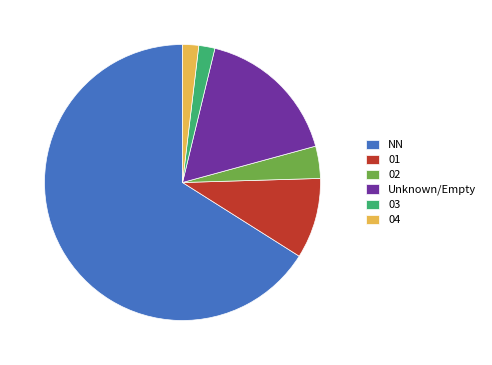

True or false: 01 accounts for 9% of the total.

True